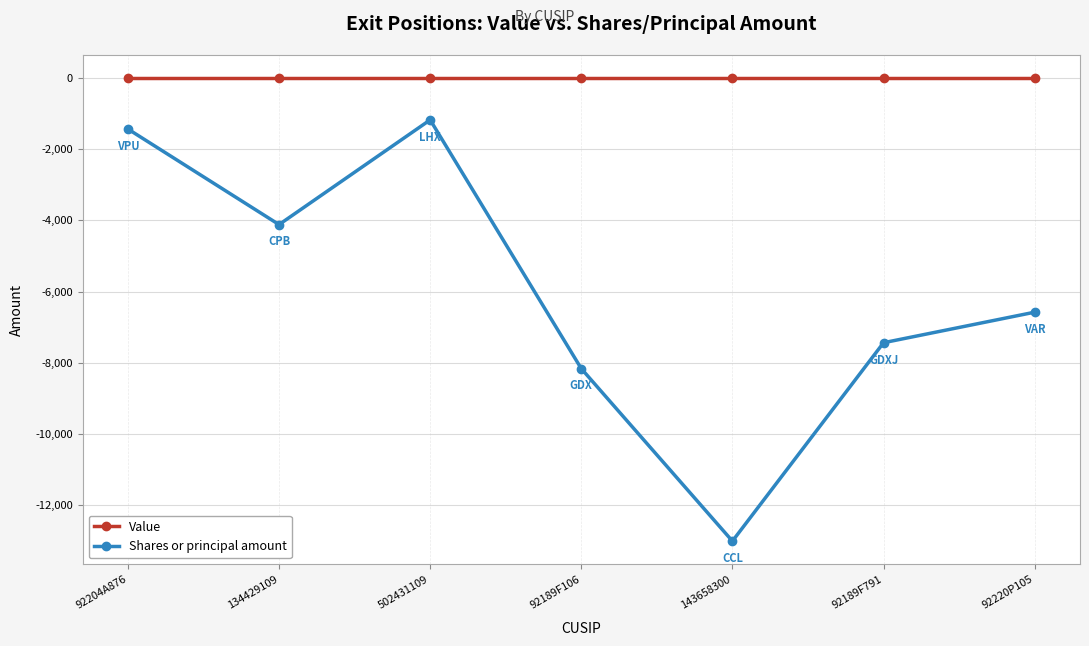

List the series in order of their overall mean, highest first.

Value, Shares or principal amount